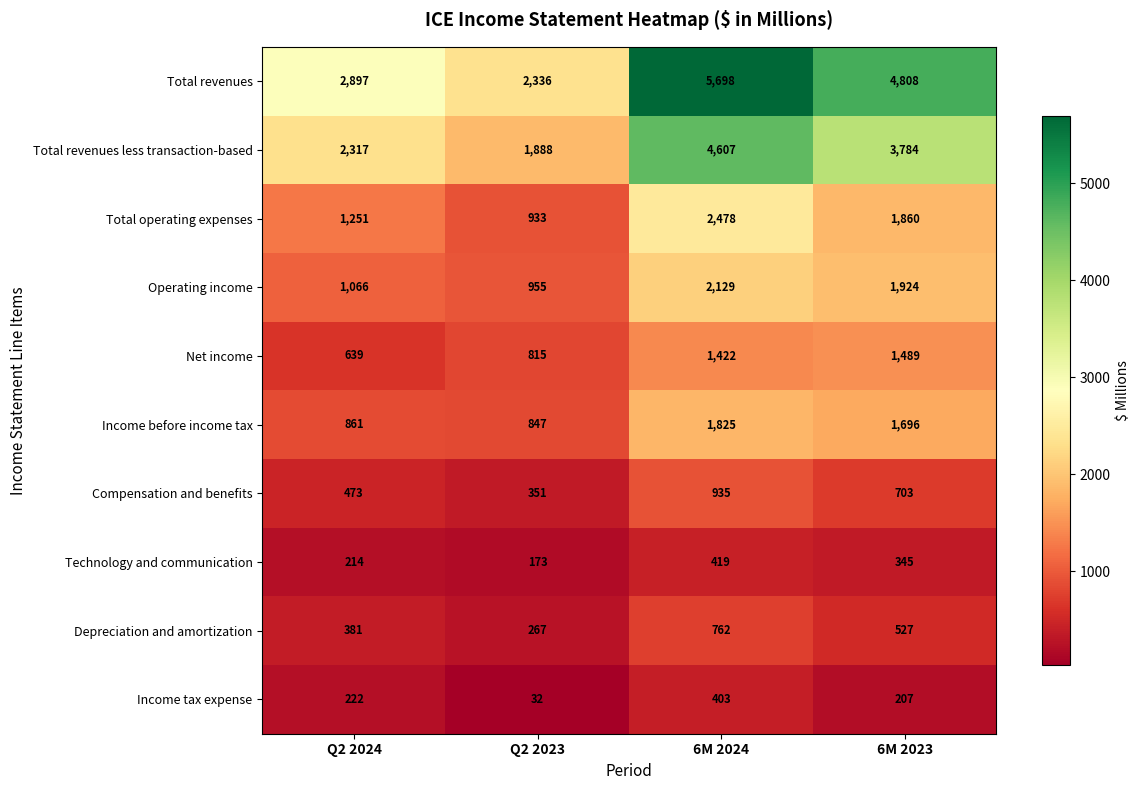

At how many categories does at least one series exceed 4535?

2